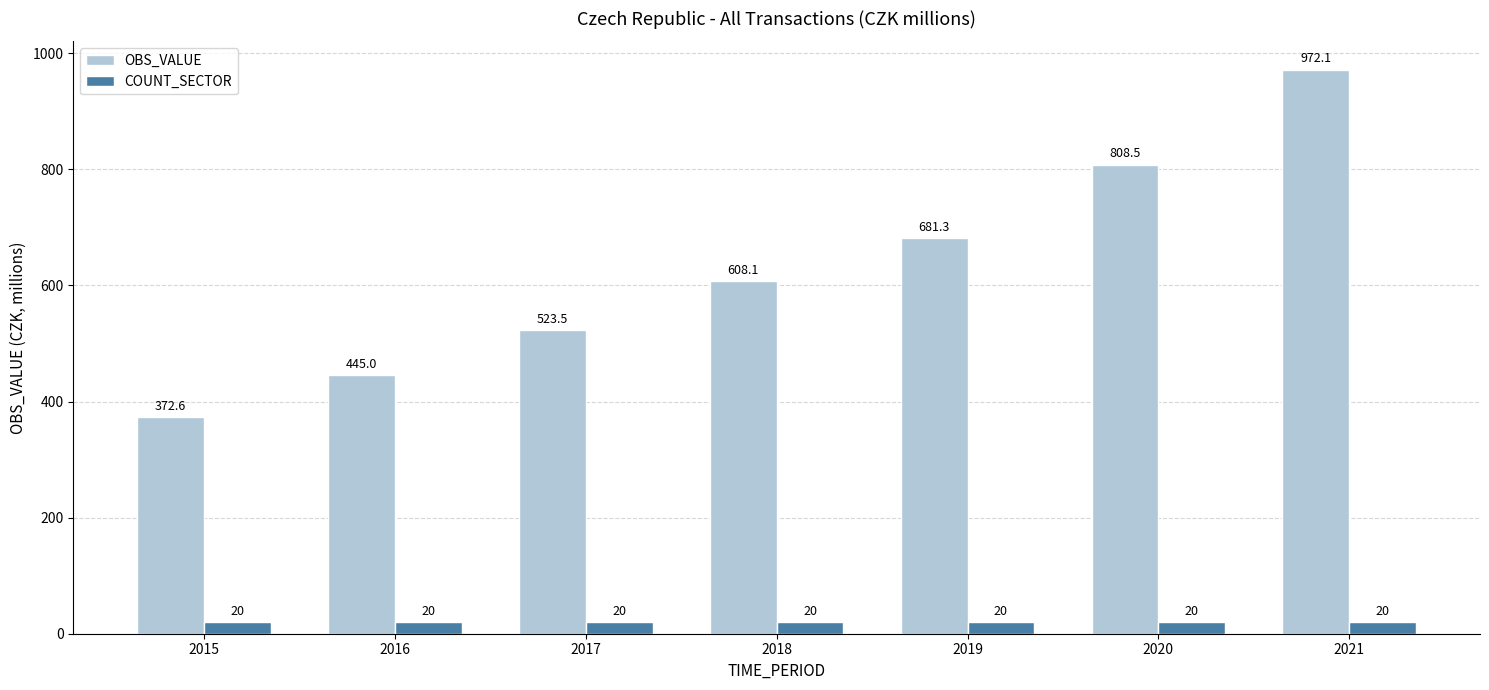

What is the lowest value of the OBS_VALUE series?

372.6